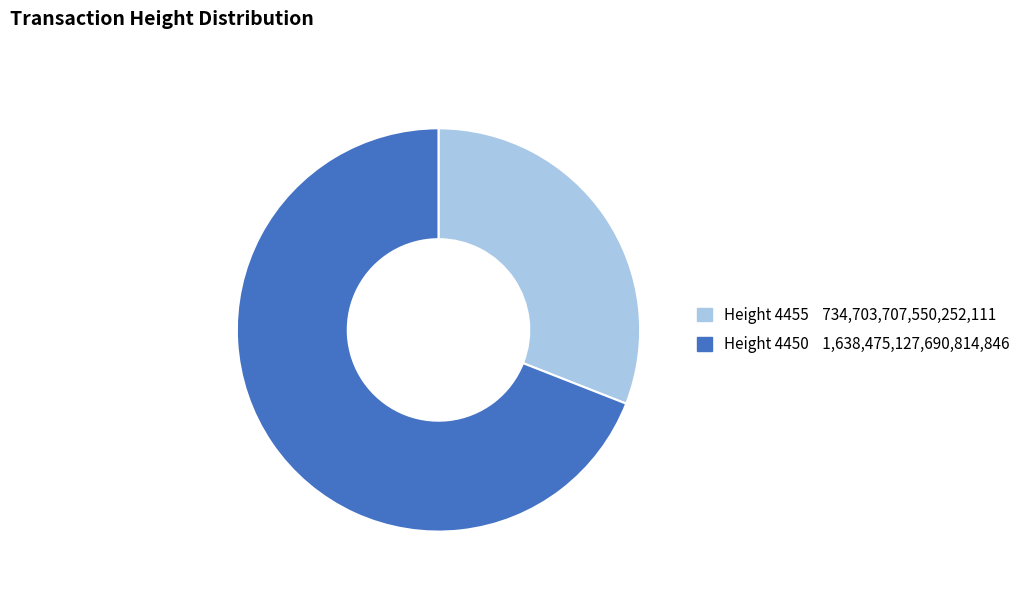

Is there any slice that represents more than half of the pie?

Yes